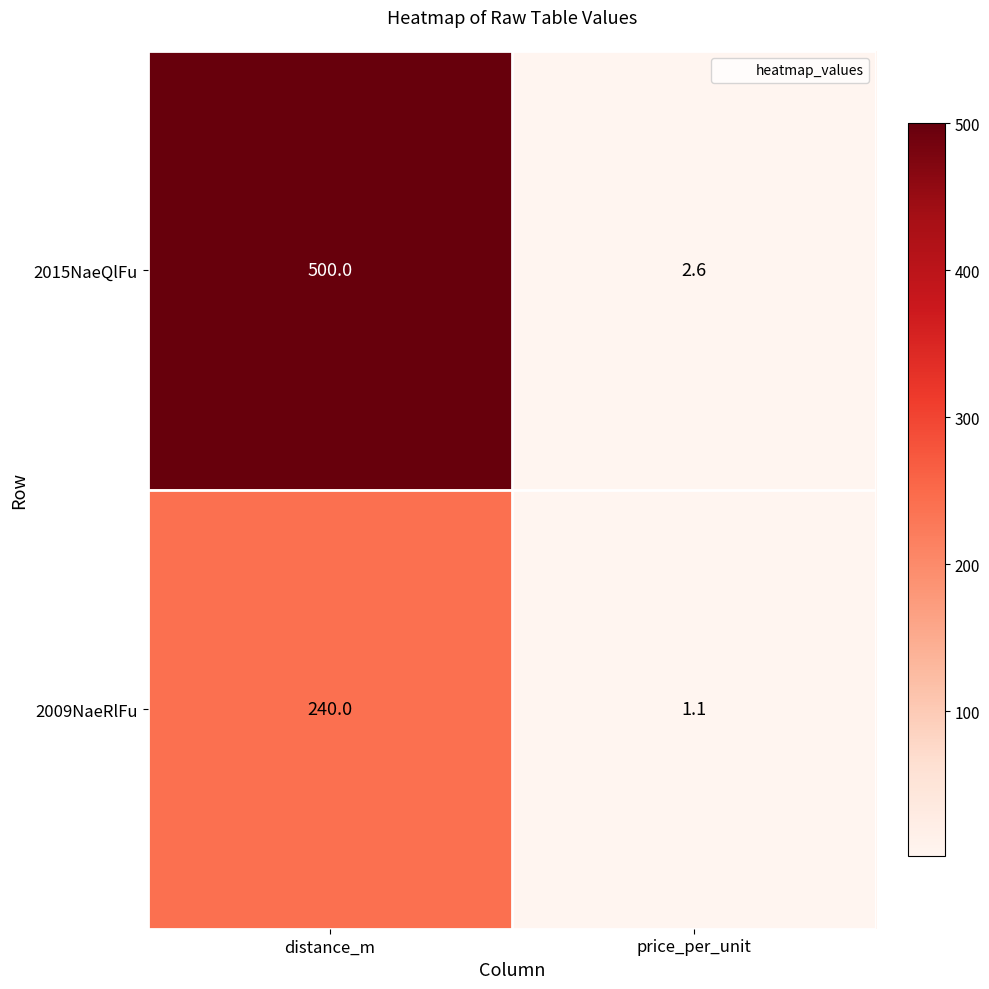

Rank the series by their average value, from highest to lowest.

2015NaeQlFu, 2009NaeRlFu